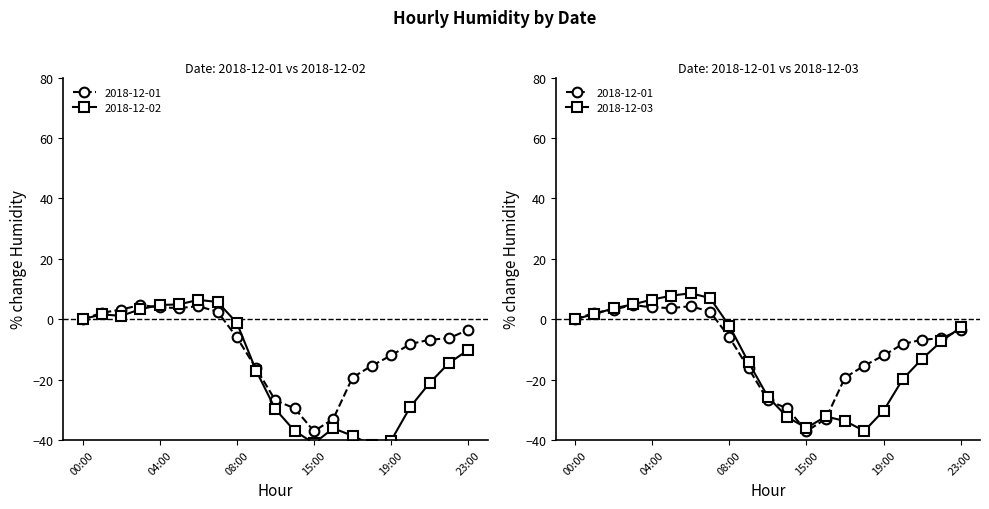

What is the maximum value shown in the chart?

8.6